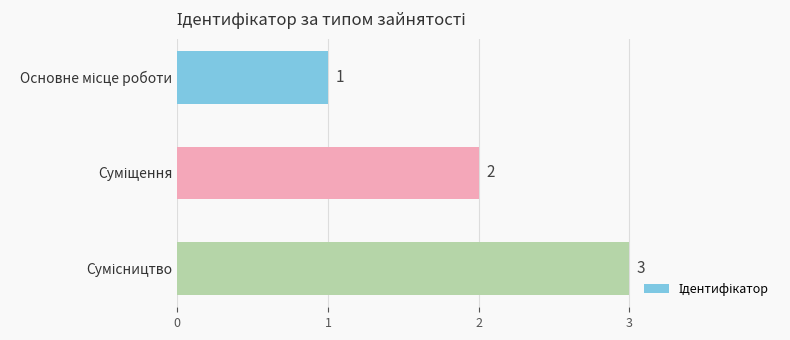

How many values are between 1 and 3?

3